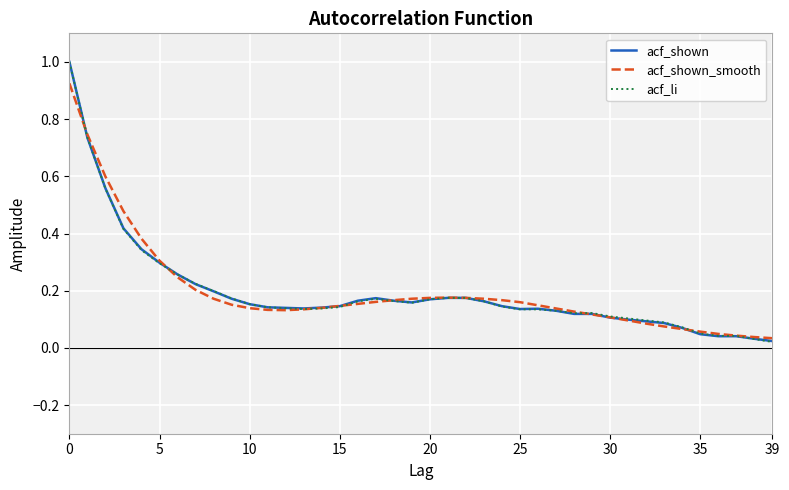

What is the greatest value displayed?

1.0